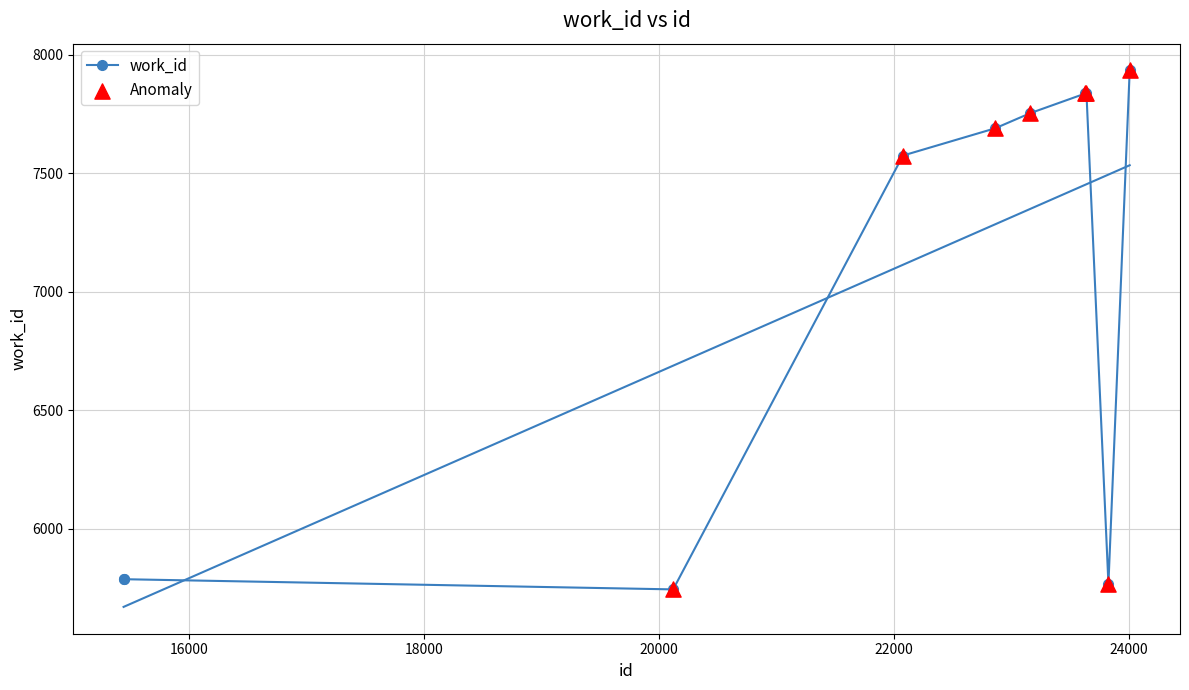

What is the change in value from 22075 to 22860?

+115